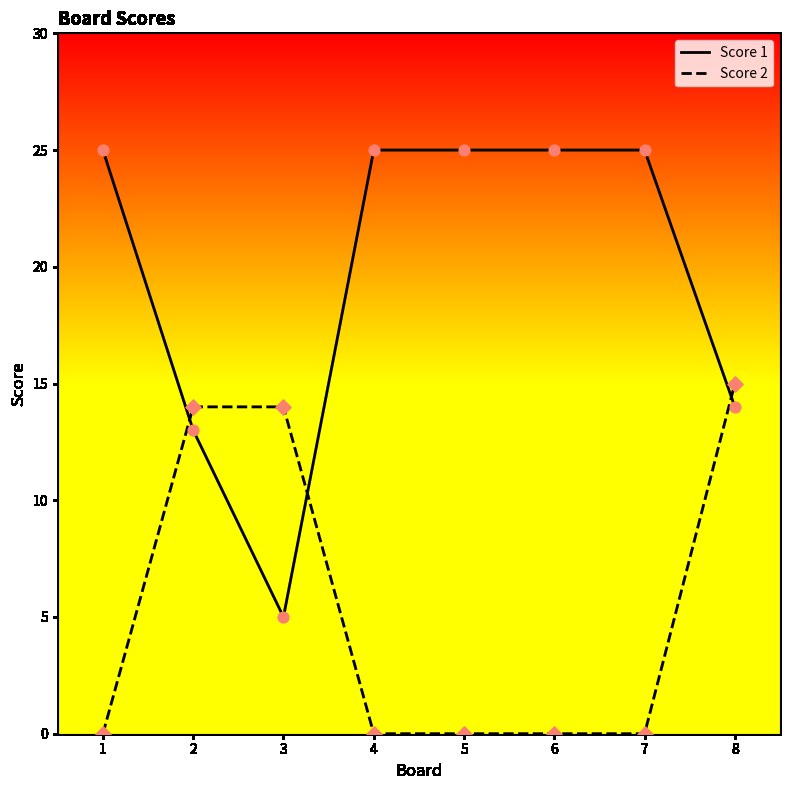

At which category is the sum across all series the highest?

8